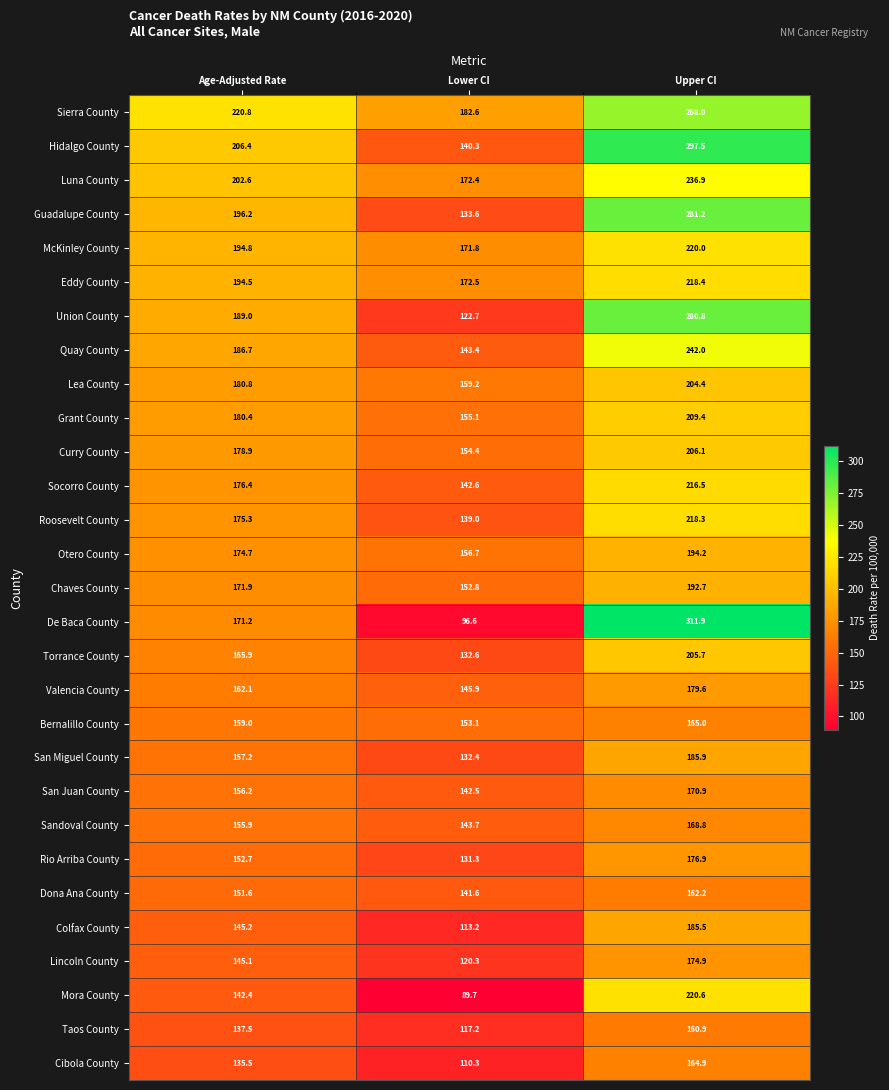

What is the maximum value for Roosevelt County?

218.3